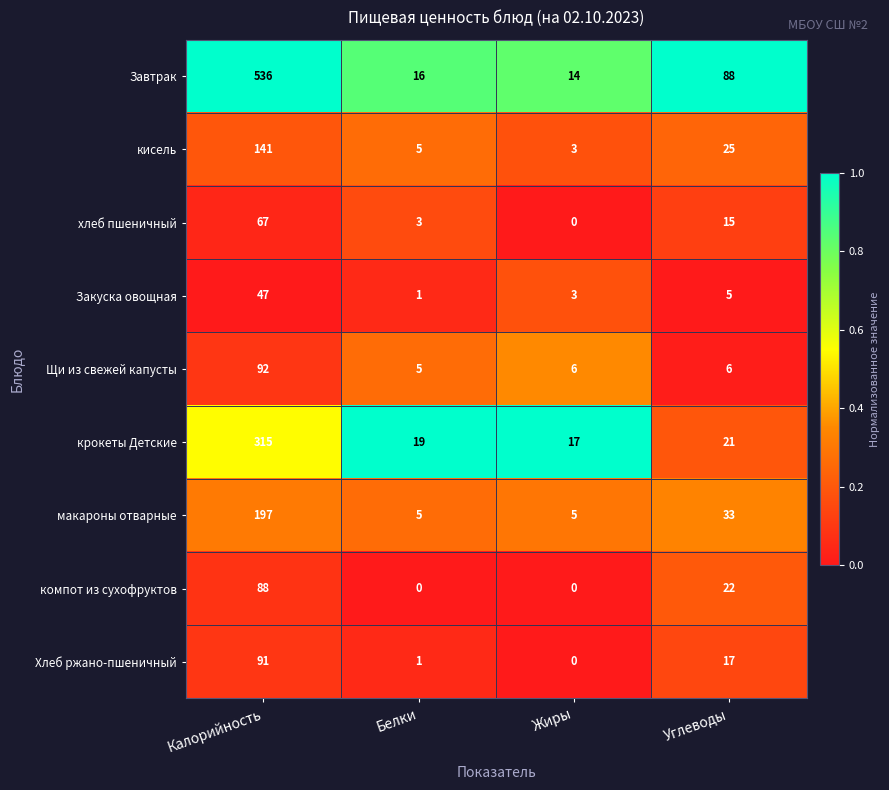

Which series changed the most between Калорийность and Жиры?

Завтрак